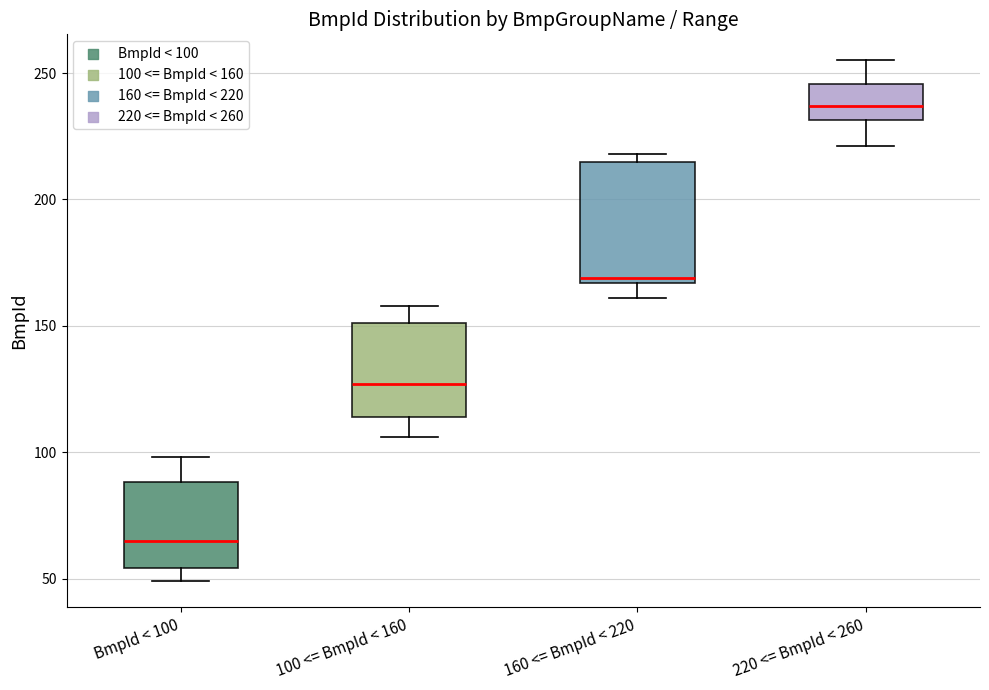

Reading left to right, transcribe this box plot: for each box, give where its median line is, the range the box spans, and where its two whiskers end, as read against the y-axis. The values are not printed on the chart, so give them approximately, as read against the axis.

BmpId < 100: median 65, box 55 to 90, whiskers 50 to 100
100 <= BmpId < 160: median 125, box 115 to 150, whiskers 105 to 160
160 <= BmpId < 220: median 170, box 165 to 215, whiskers 160 to 220
220 <= BmpId < 260: median 235, box 230 to 245, whiskers 220 to 255